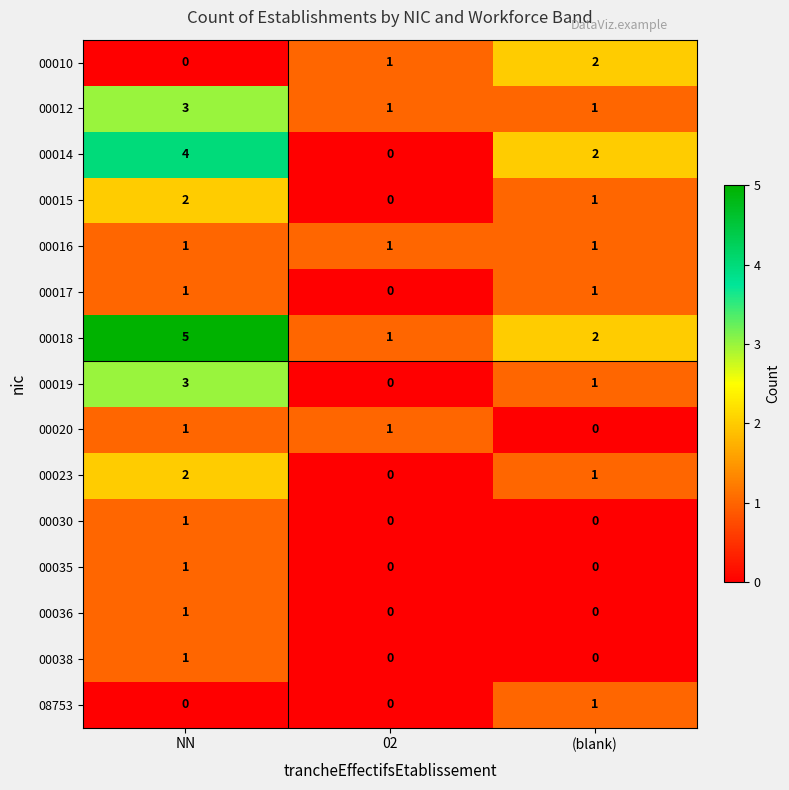

True or false: 00030 has a value of 1 at (blank).

False